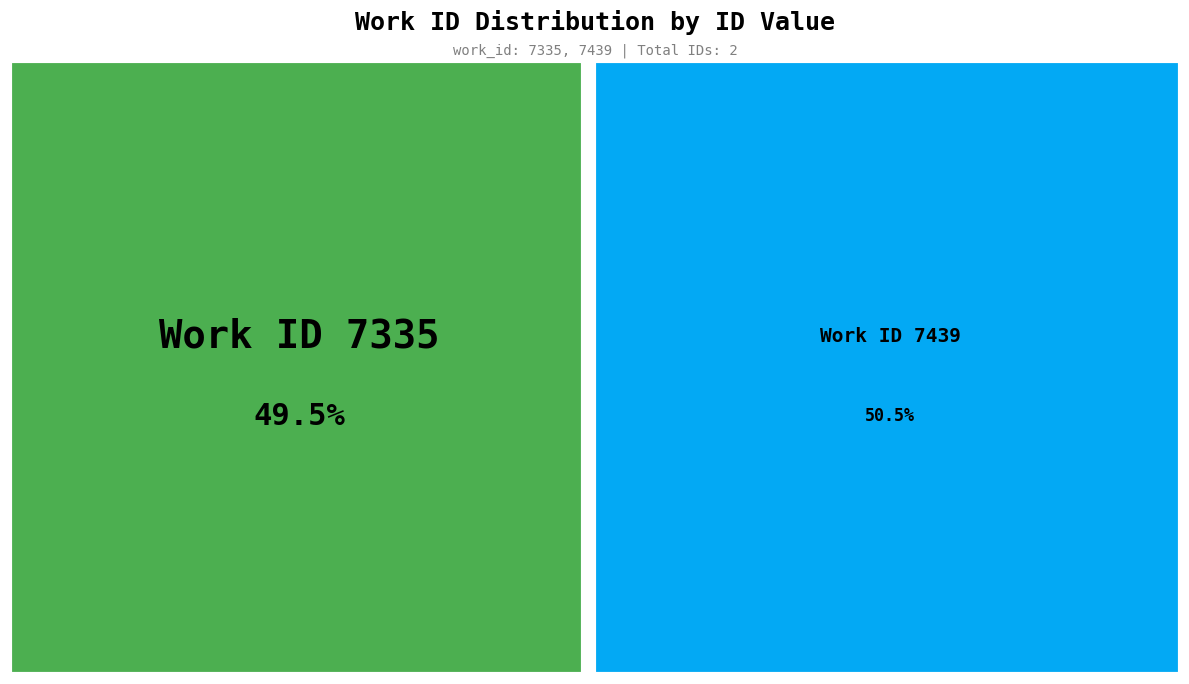

To the nearest percent, what is the average slice percentage?

50%